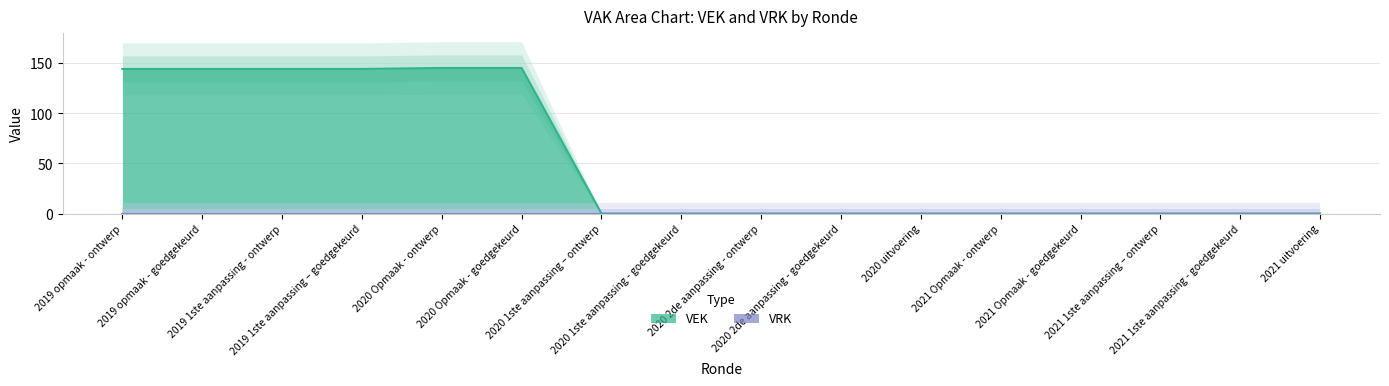

What is the label of the 1st point from the right?

2021 uitvoering